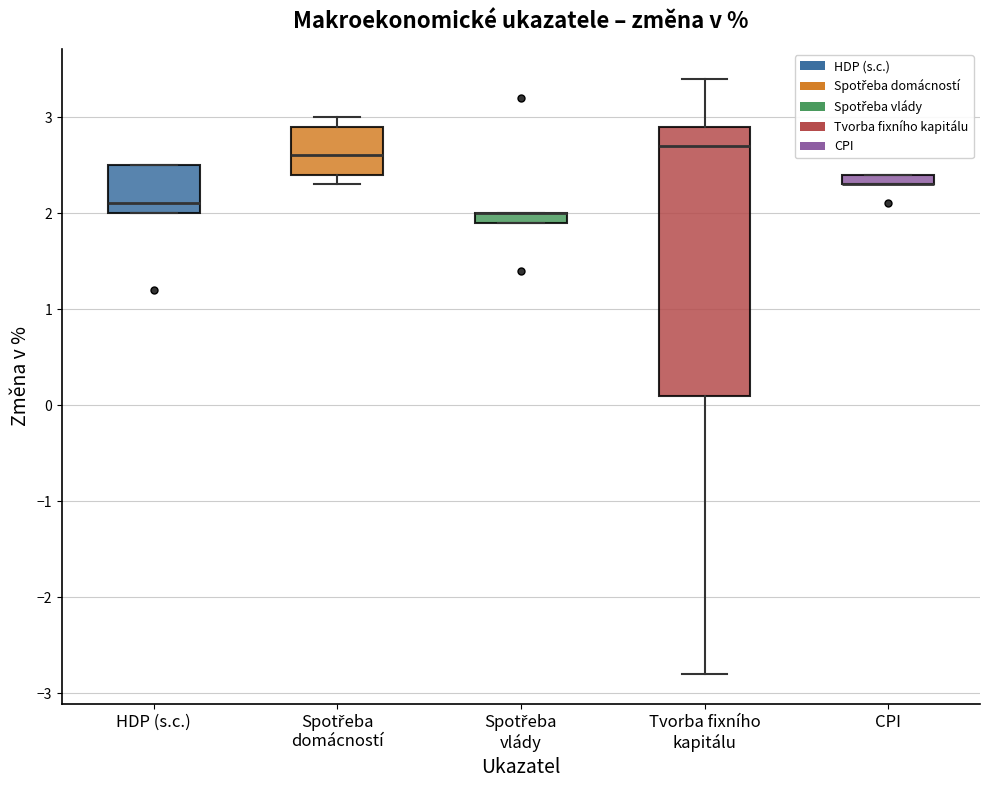

Where is the lower edge of the box for Tvorba fixního kapitálu on the y-axis? The values are not printed on the chart, so give them approximately, as read against the axis.

0.1